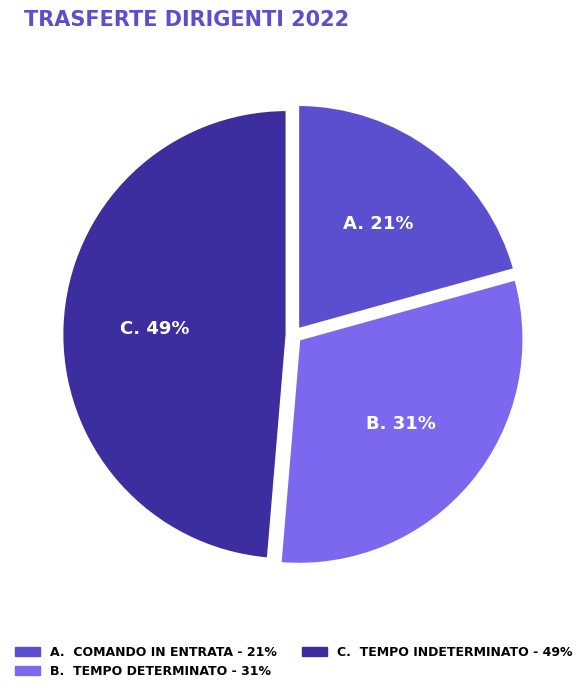

To the nearest percent, what is the difference between the largest and smallest slice percentages?

28%